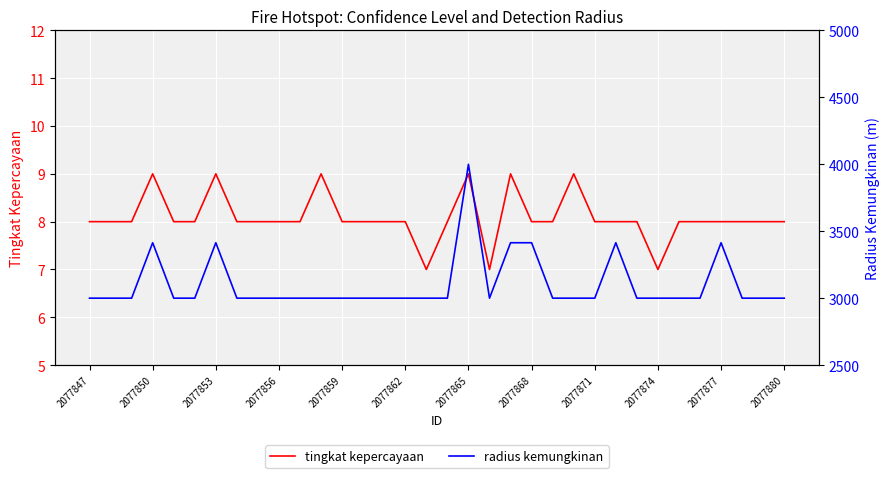

What is the minimum value for tingkat kepercayaan?

7